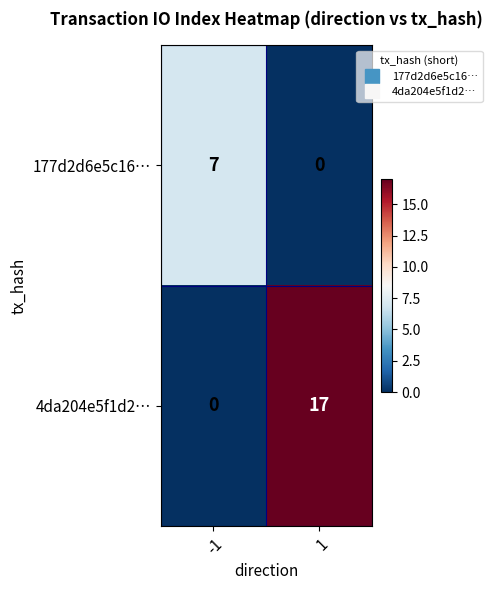

Rank the series at 1 from highest to lowest value.

4da204e5f1d2…, 177d2d6e5c16…